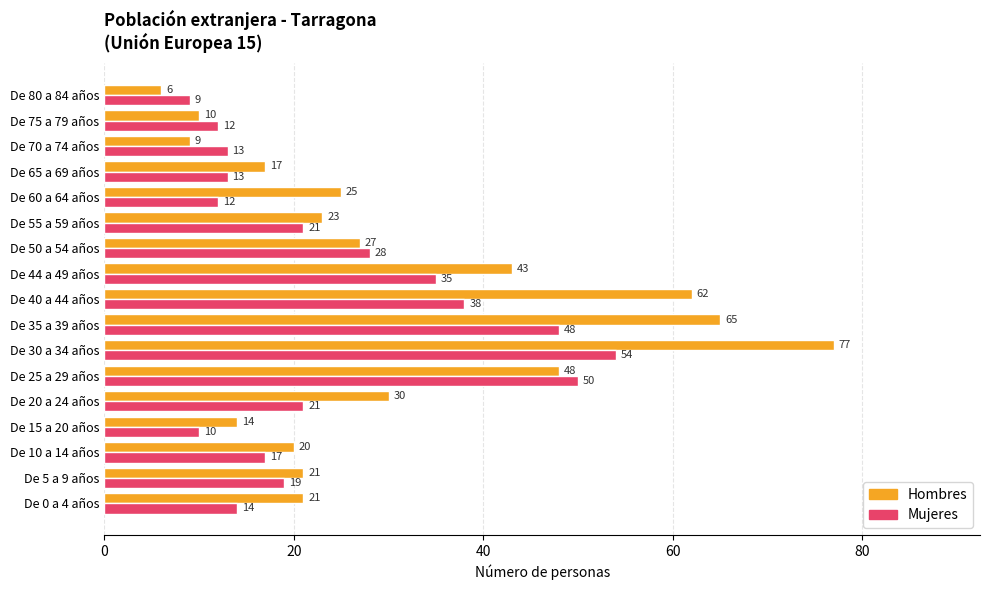

Which label corresponds to the largest value in the chart?

De 30 a 34 años